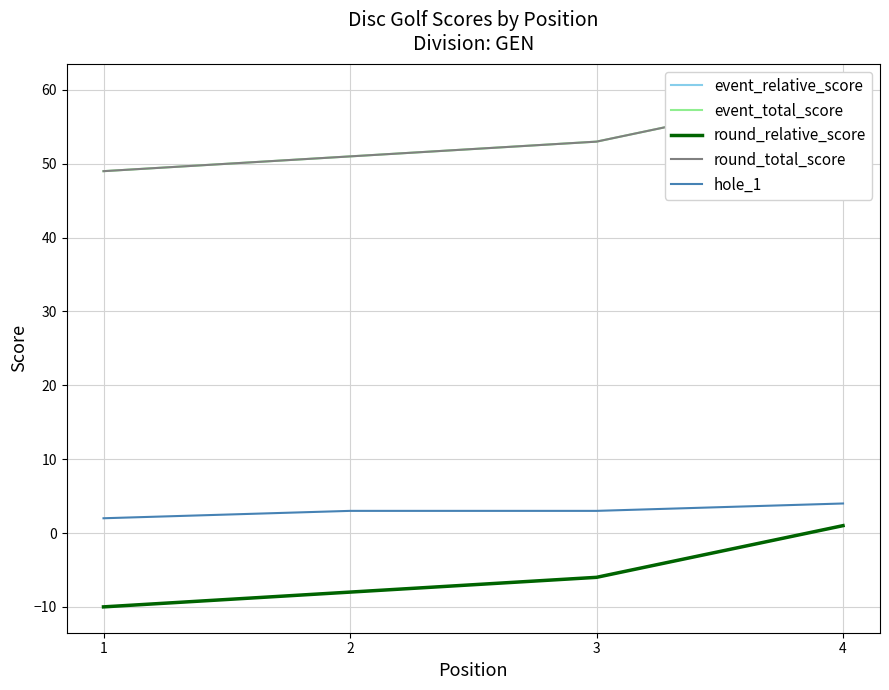

Where is round_relative_score nearest to the value -4?

3